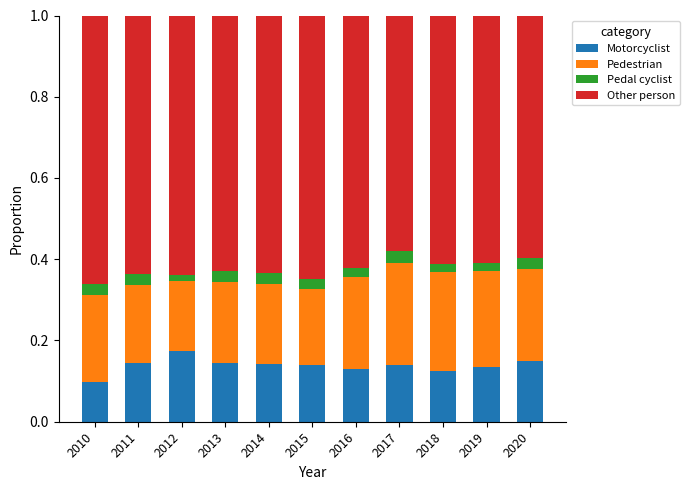

What is the sum of all Motorcyclist values?

1.5